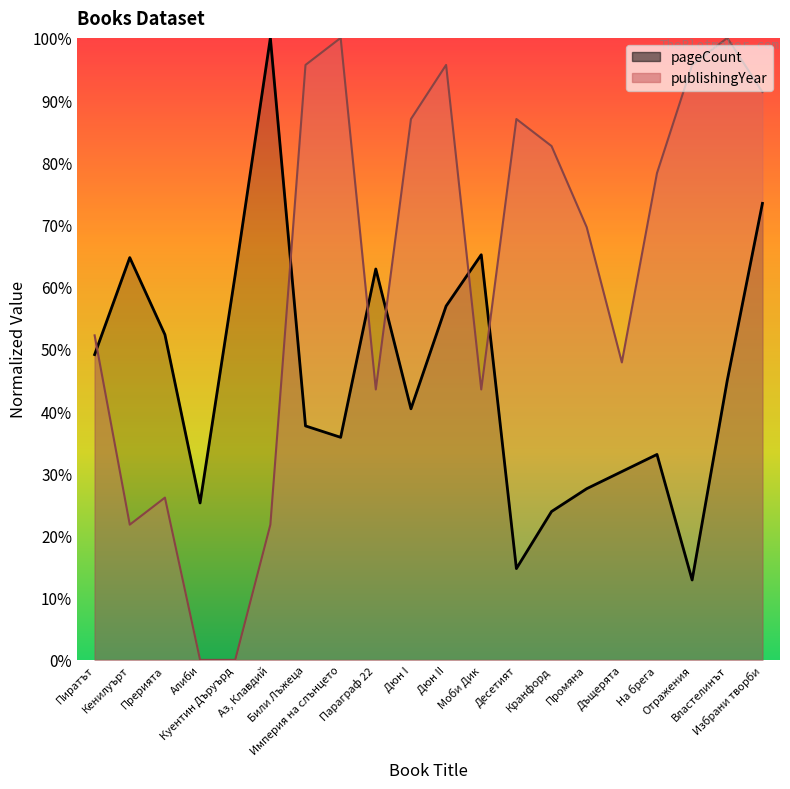

What position from the left is Алиби?

4